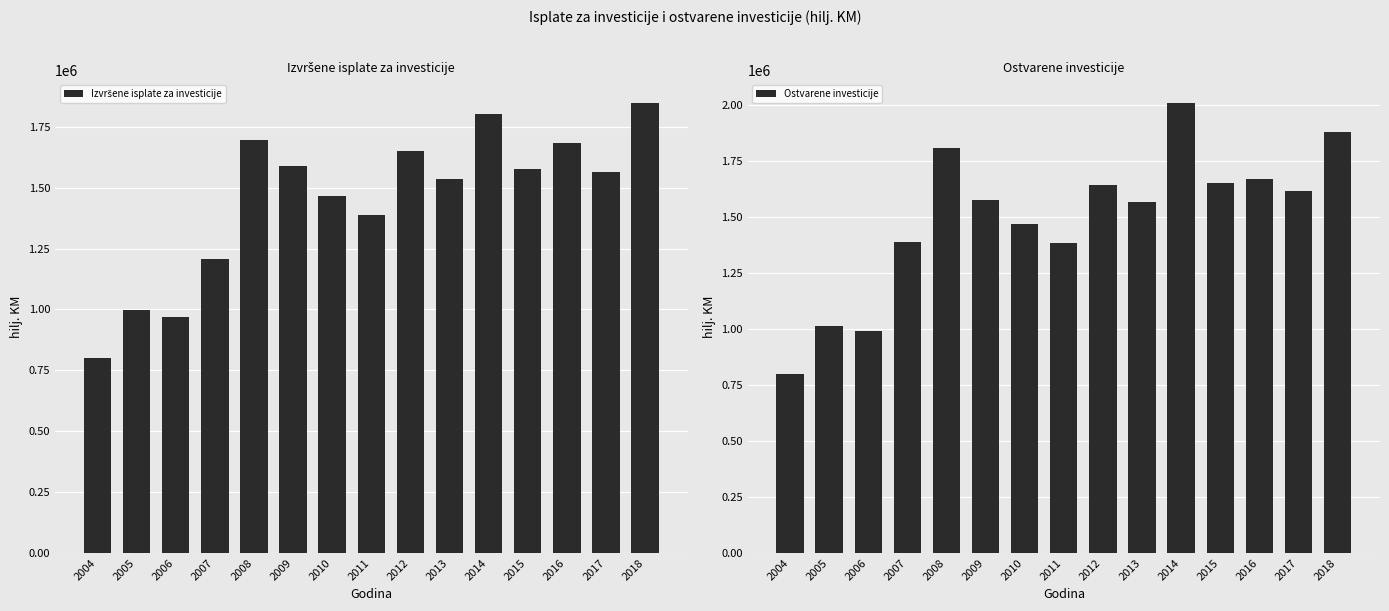

Are the bars grouped side by side (vs. stacked)?

Yes